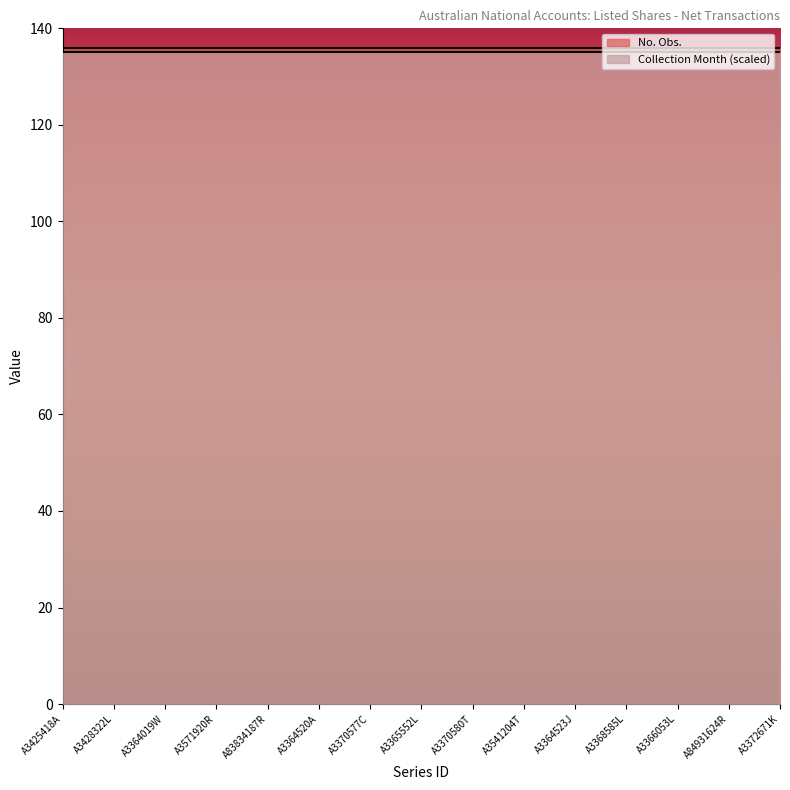

How many distinct data groups are displayed?

2